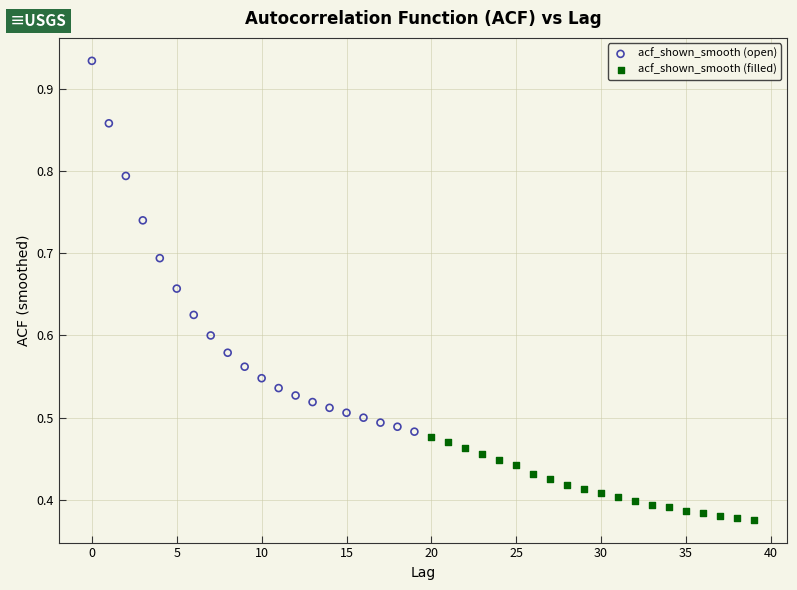

Which series has the widest spread of Y values?

acf_shown_smooth (open)